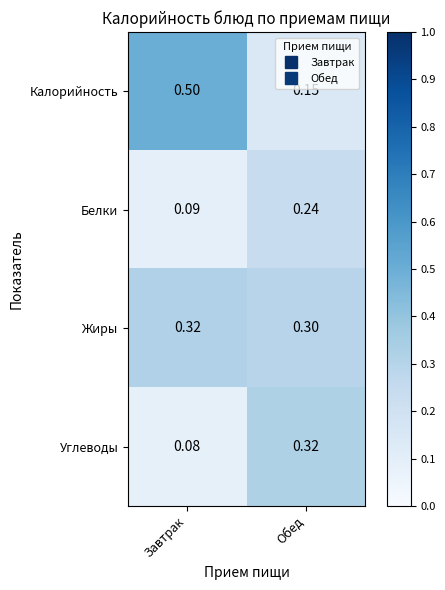

At which label does Жиры reach its peak?

Завтрак